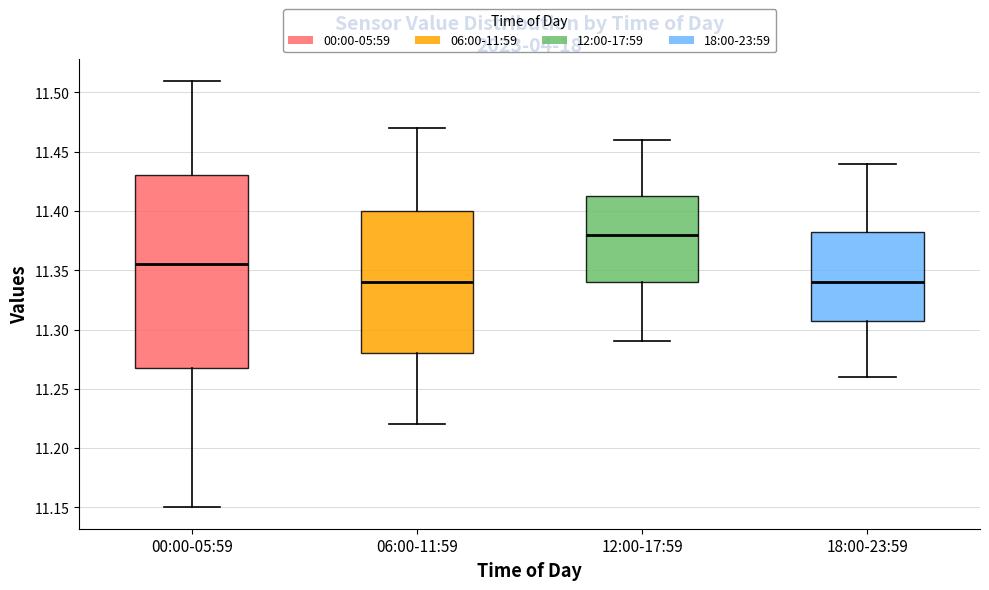

Where does the median line of the box for 12:00-17:59 sit on the y-axis? The values are not printed on the chart, so give them approximately, as read against the axis.

11.380